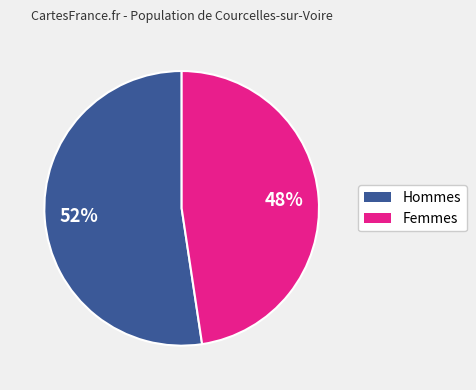

Count the number of slices in the pie.

2